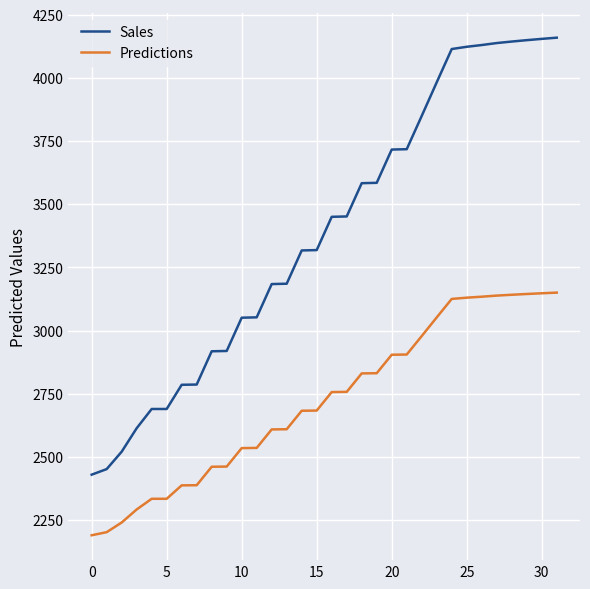

Which series has the largest range (max minus min)?

Sales